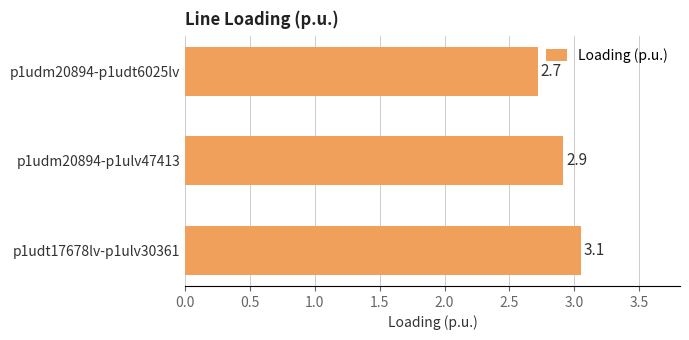

Rank the categories by value from lowest to highest.

p1udm20894-p1udt6025lv, p1udm20894-p1ulv47413, p1udt17678lv-p1ulv30361